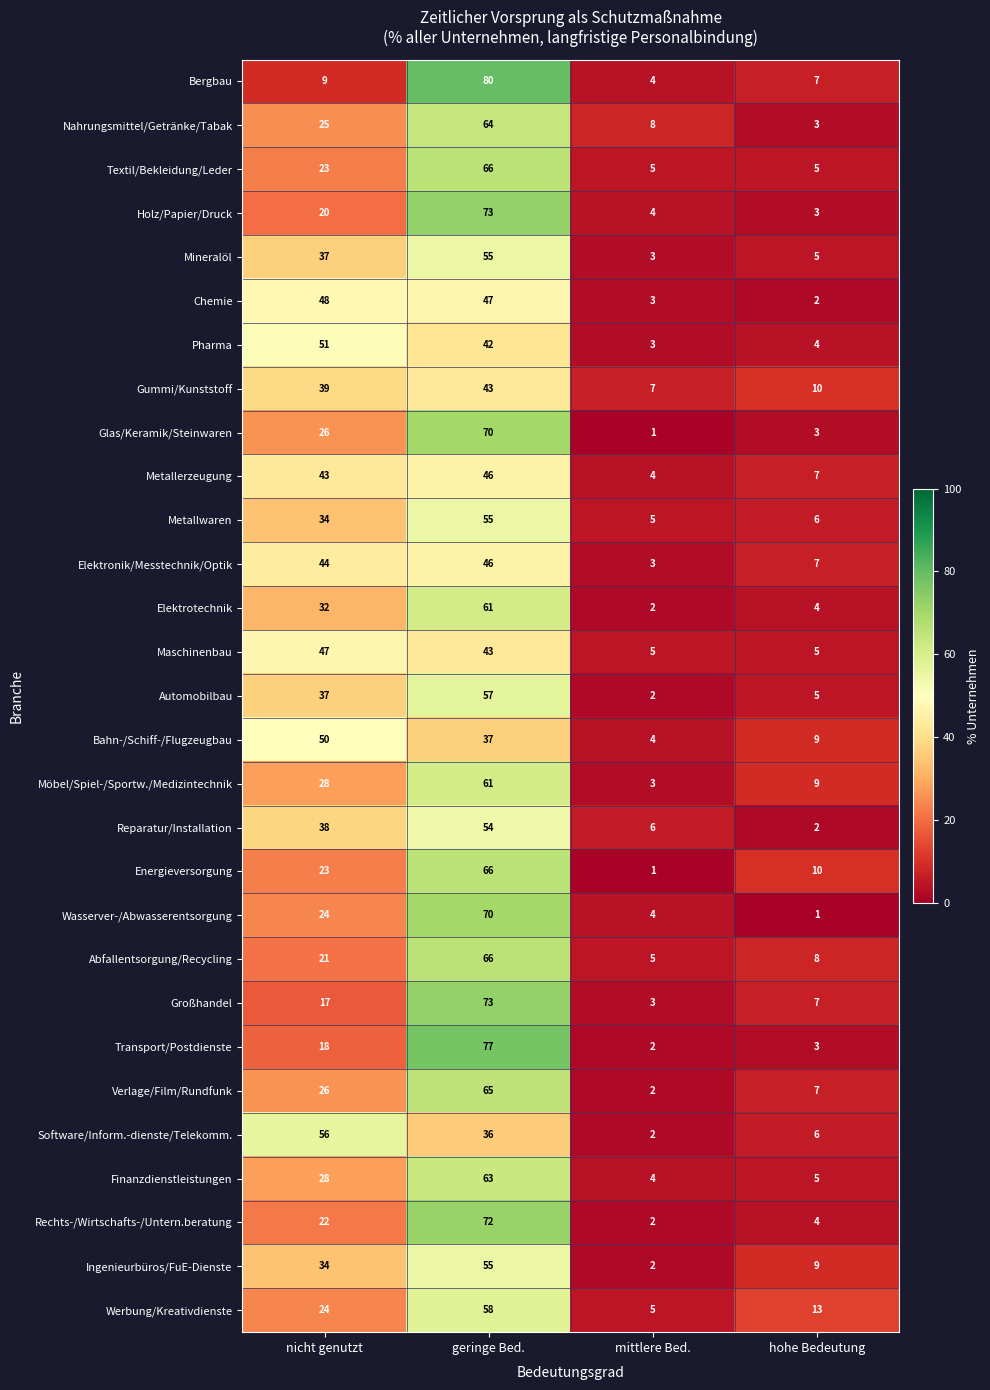

Is it true that Wasserver-/Abwasserentsorgung equals 6 at mittlere Bed.?

False